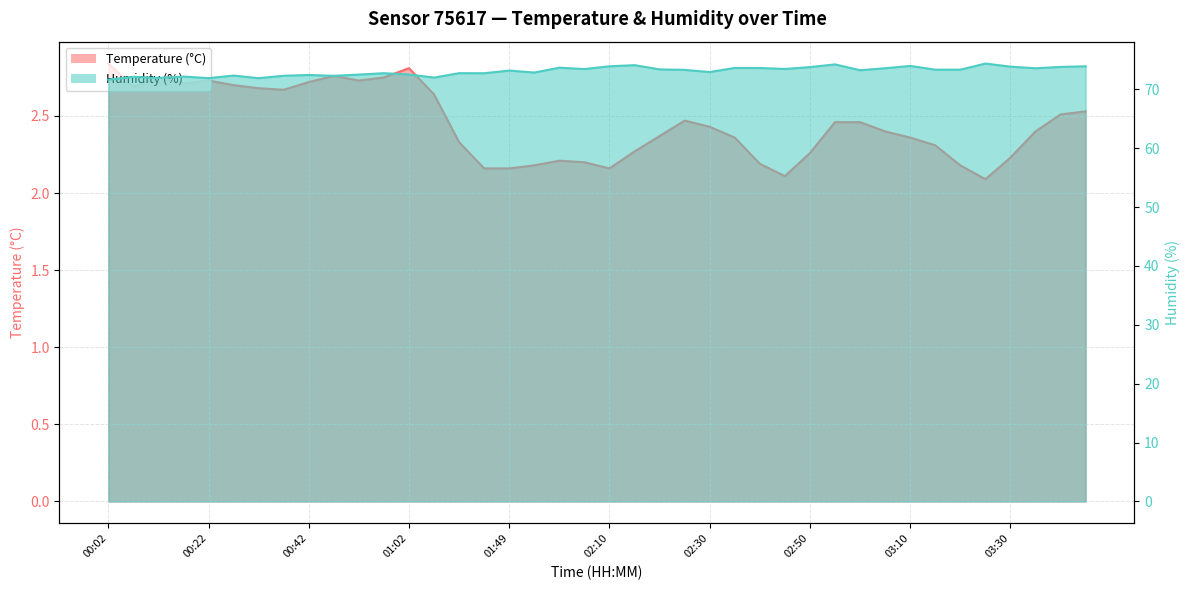

True or false: Humidity (%) and Temperature (°C) intersect in this chart.

False